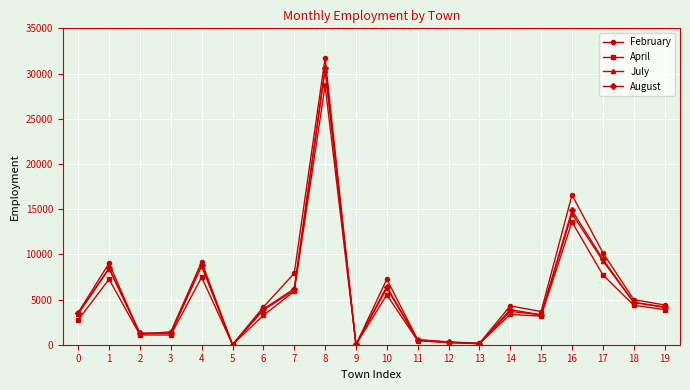

The value of April at 18 is 4370. True or false?

True